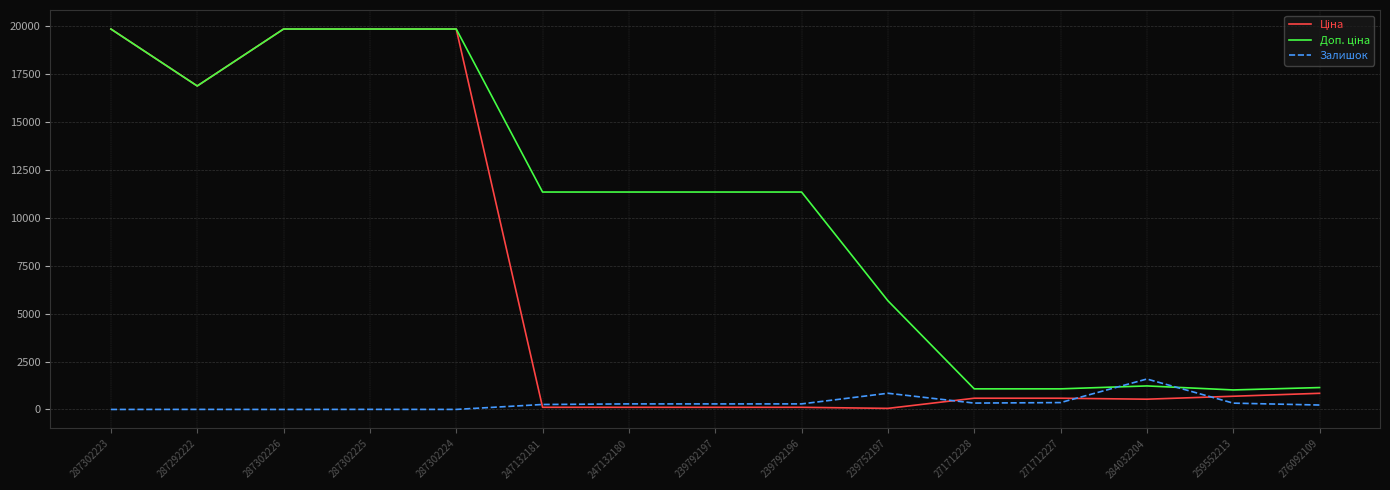

What is the spread (max minus min) of values at 284032204?

1052.6